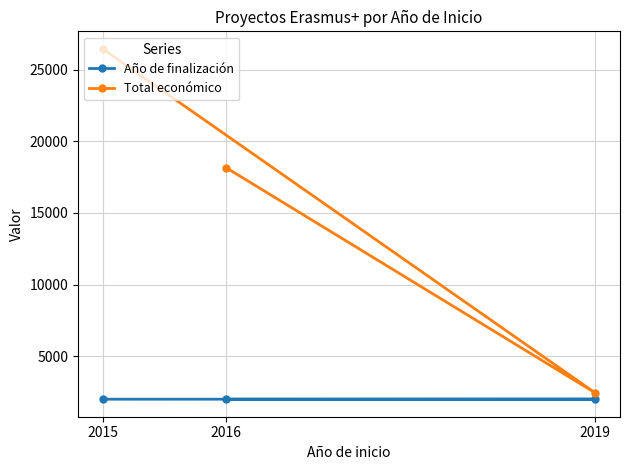

What is the difference between the maximum and minimum values in the Total económico series?

23992